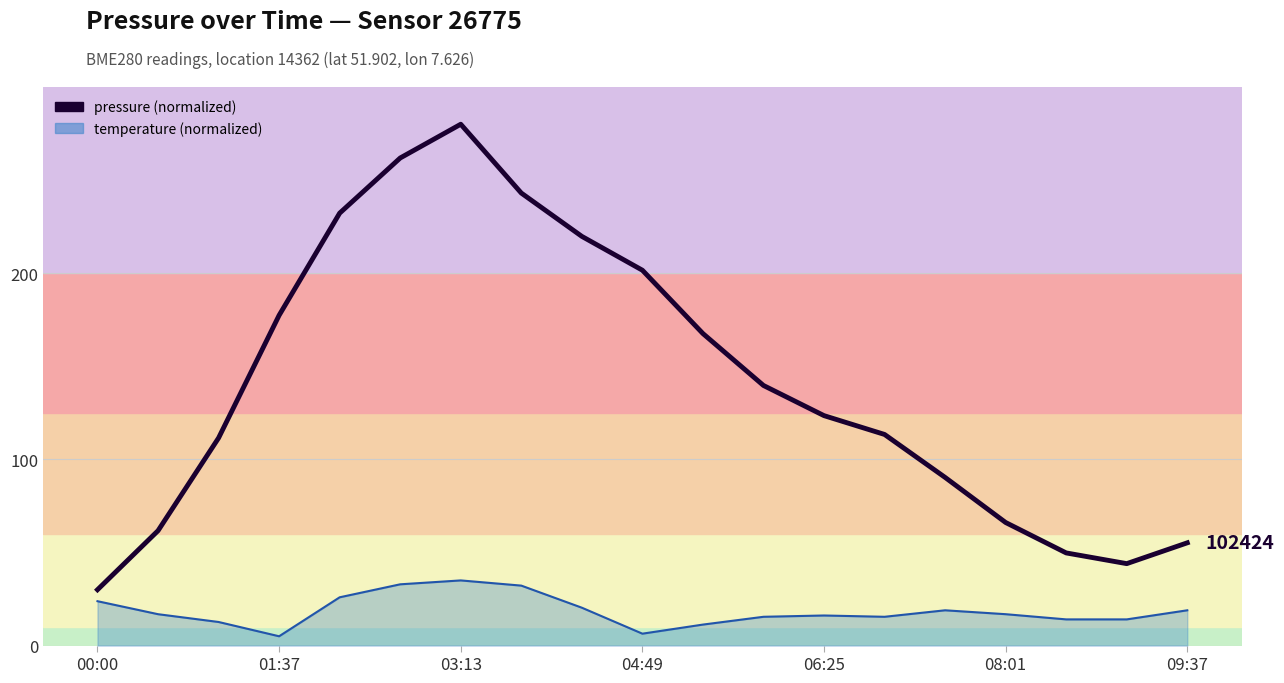

What is the greatest value displayed?

280.0